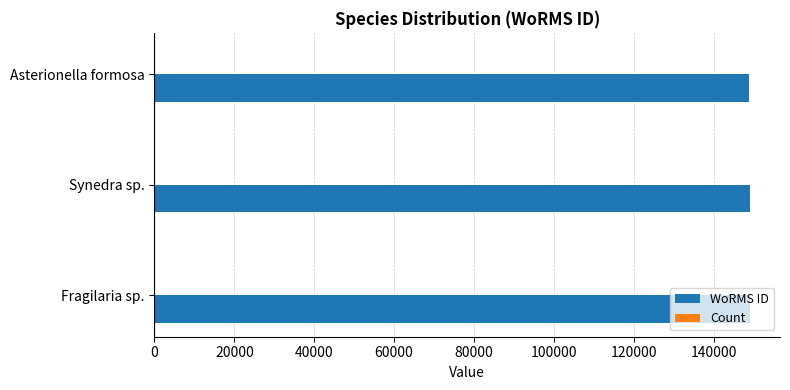

What is the maximum value for WoRMS ID?

149186